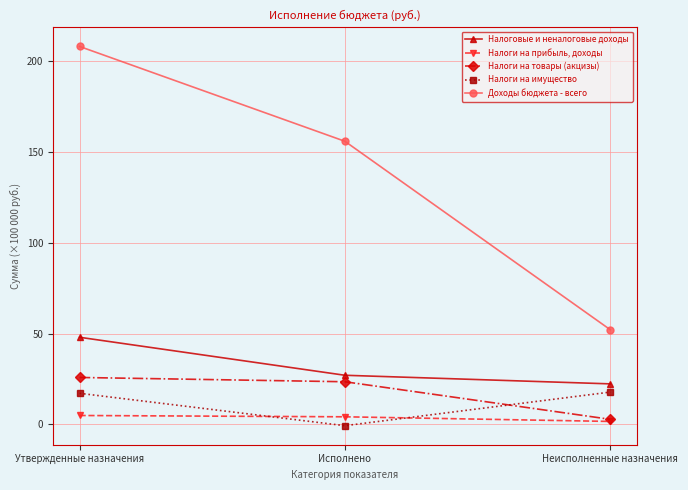

At which label does Налоги на имущество reach its minimum?

Исполнено